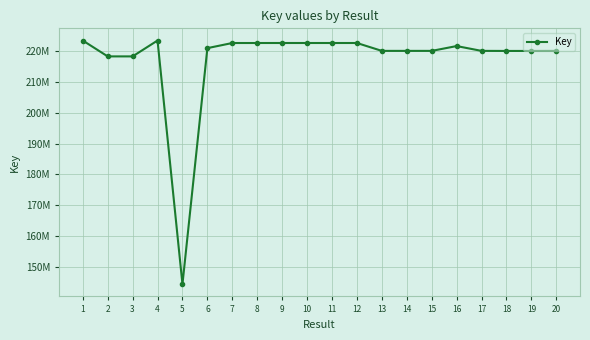

The value at 13 is 219948237. True or false?

True